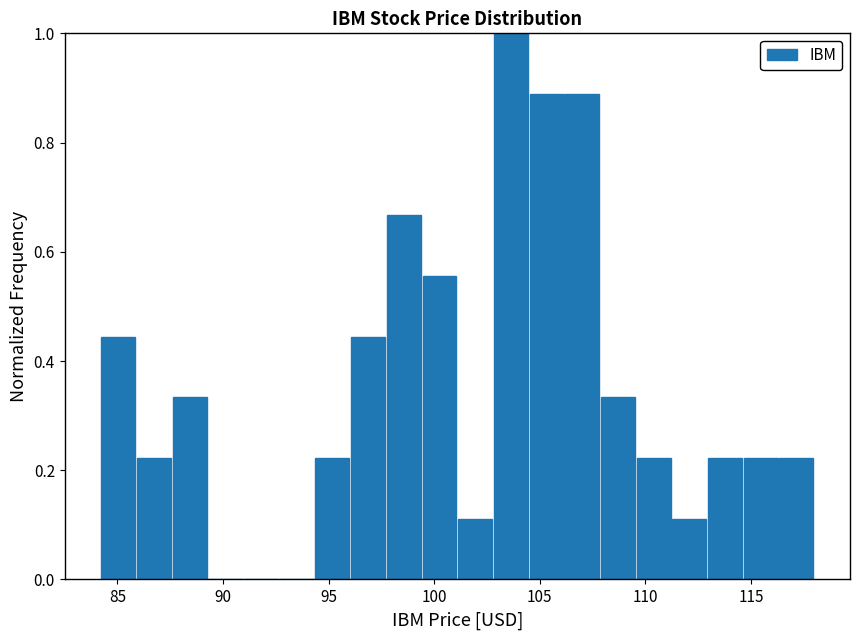

Read against the x-axis, roughly where is the centre of the tallest bar?

103.5